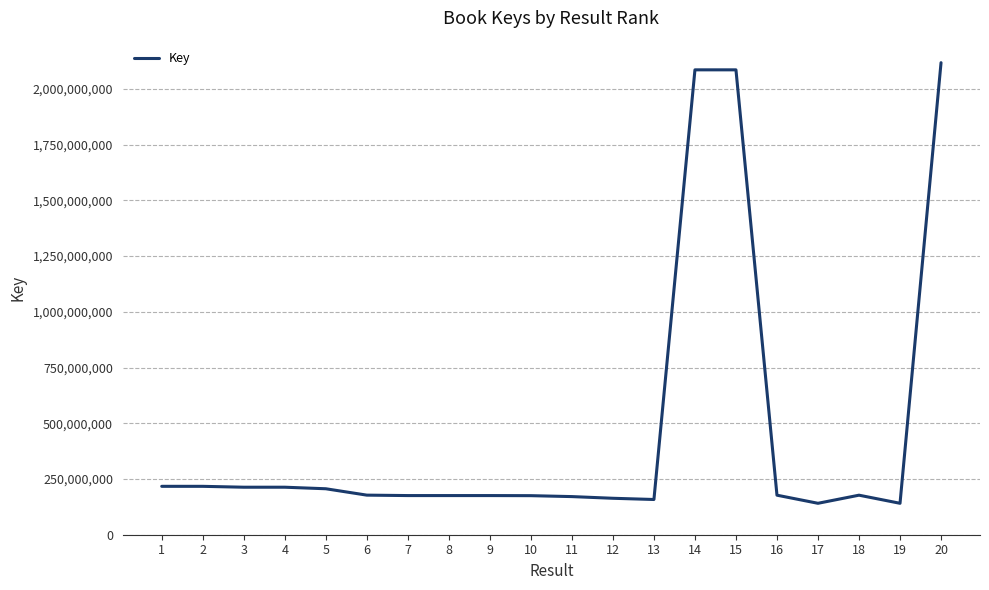

What is the maximum value shown in the chart?

2117883970